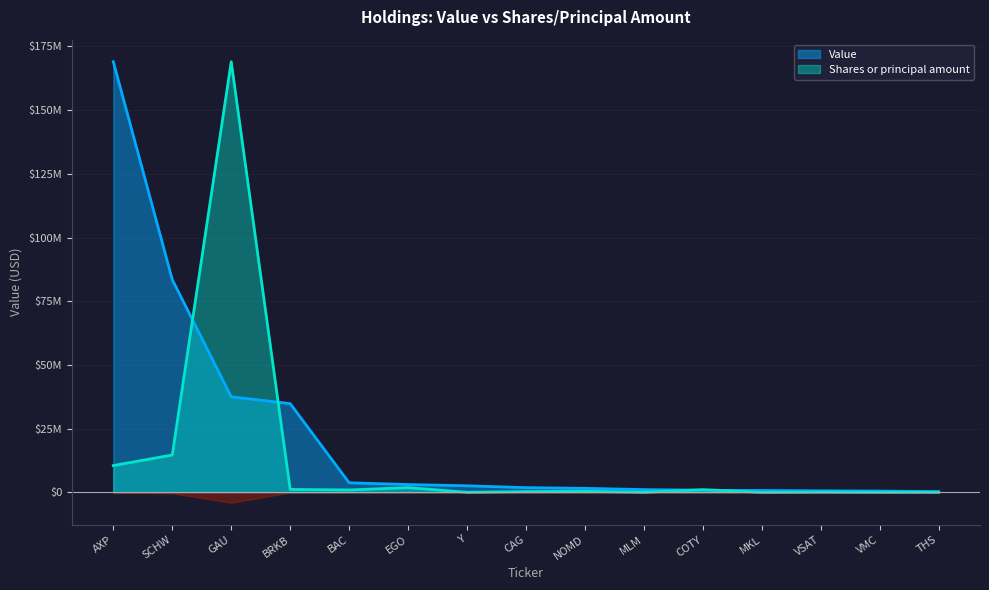

What is the minimum value shown in the chart?

4691.3